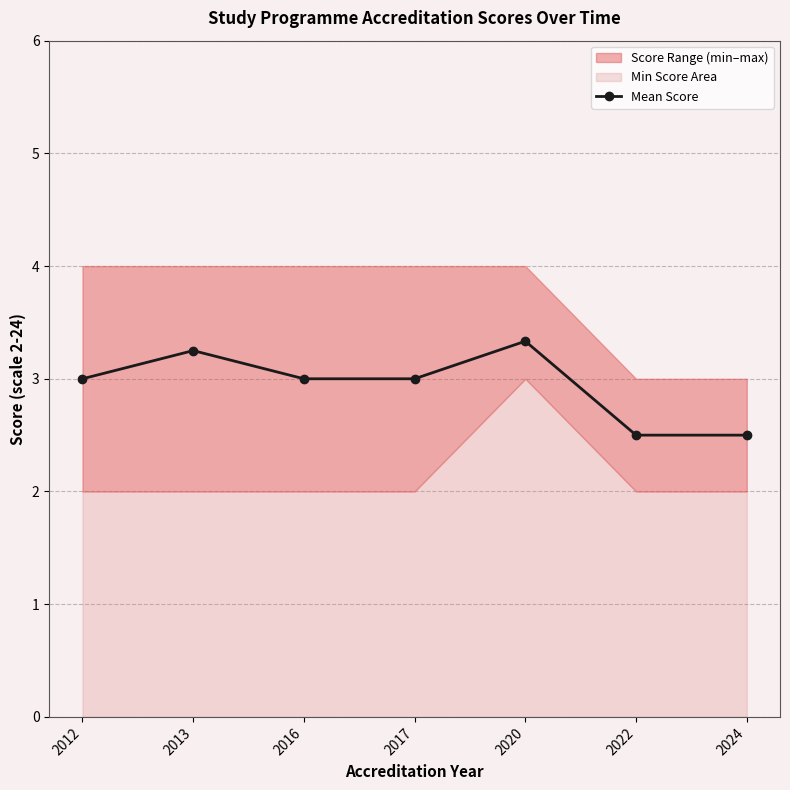

Reading right to left, list all the values displayed in this chart.

2024=2.5	2022=2.5	2020=3.3	2017=3.0	2016=3.0	2013=3.2	2012=3.0